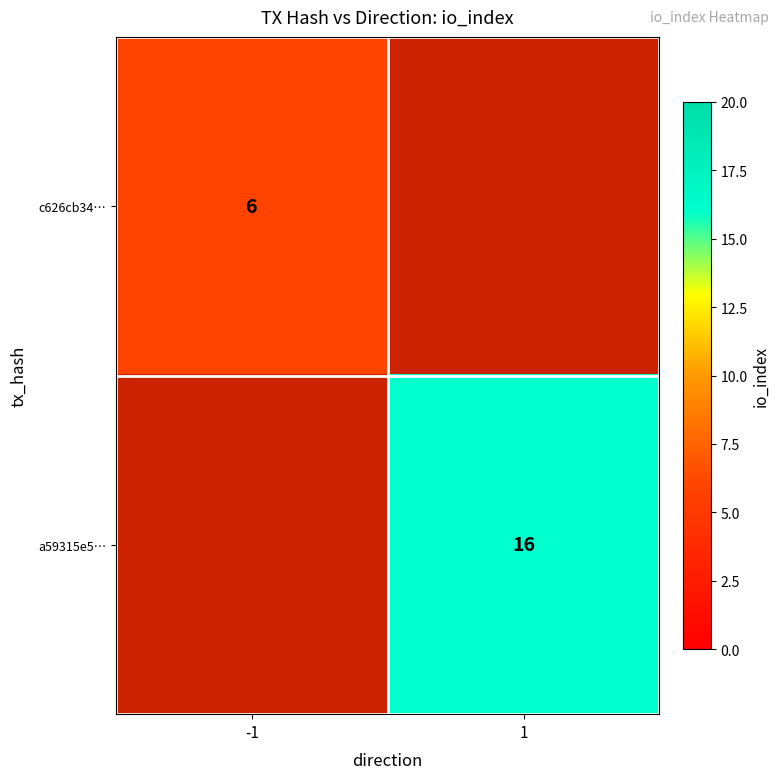

Between 1 and -1, which is larger?

-1